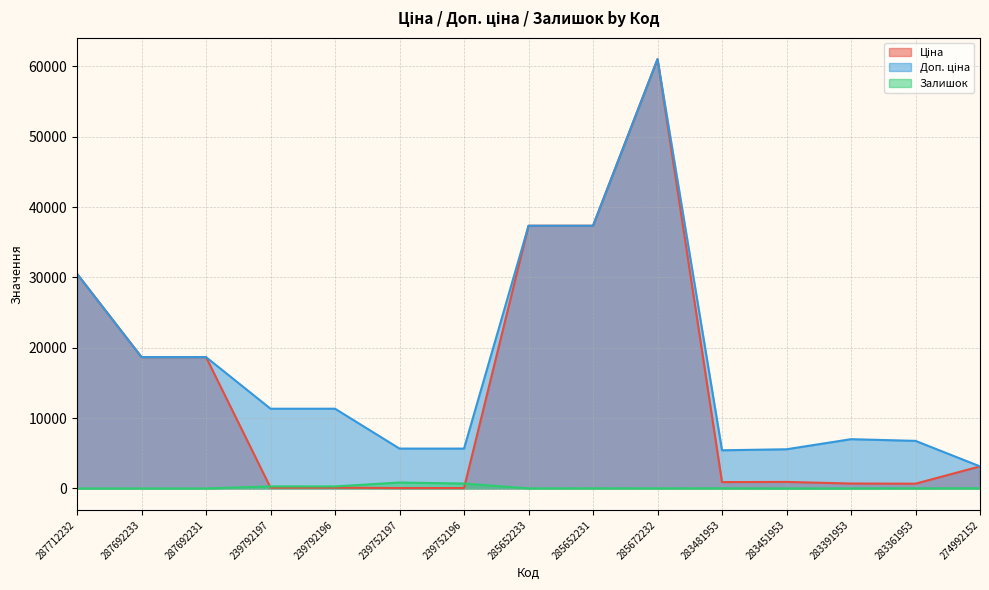

How many intersections are there between Ціна and Залишок?

2